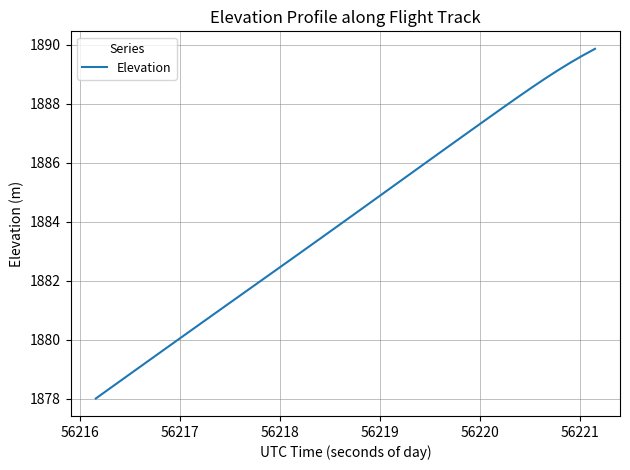

What is the smallest value displayed?

1878.0